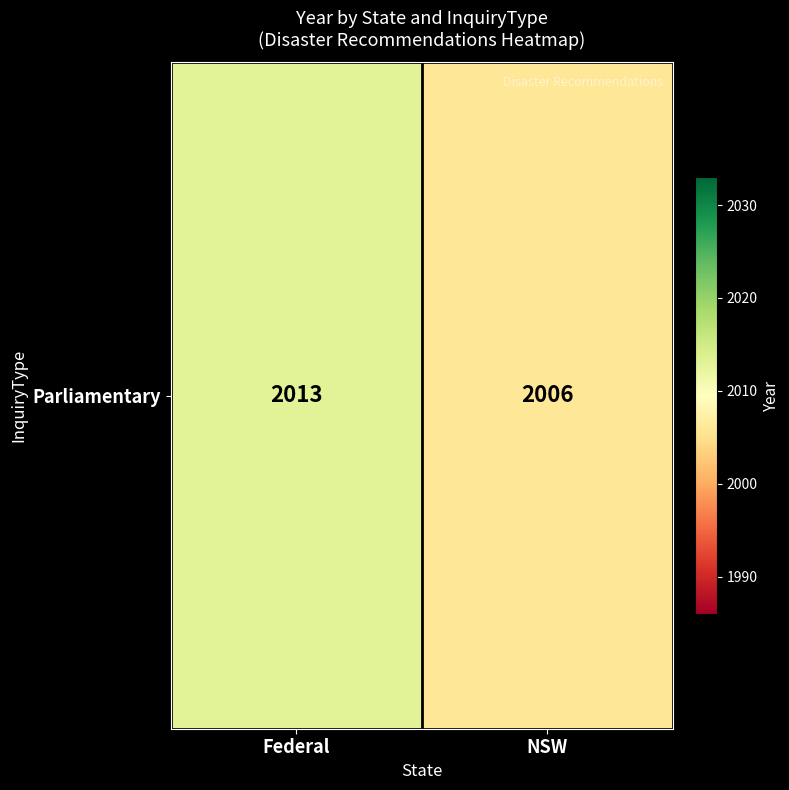

What is the smallest value displayed?

2006